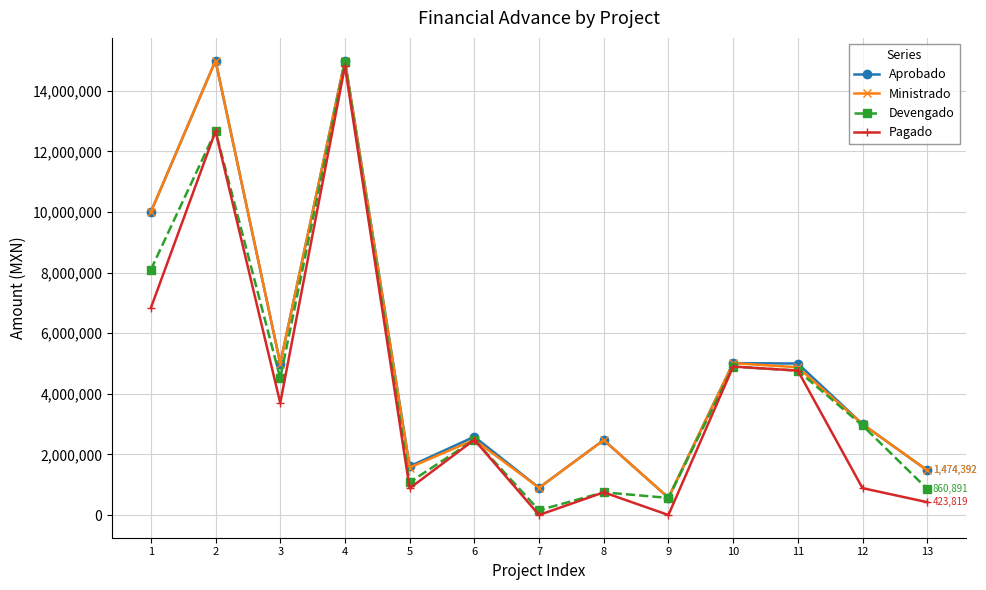

Which series has the widest spread of values?

Pagado